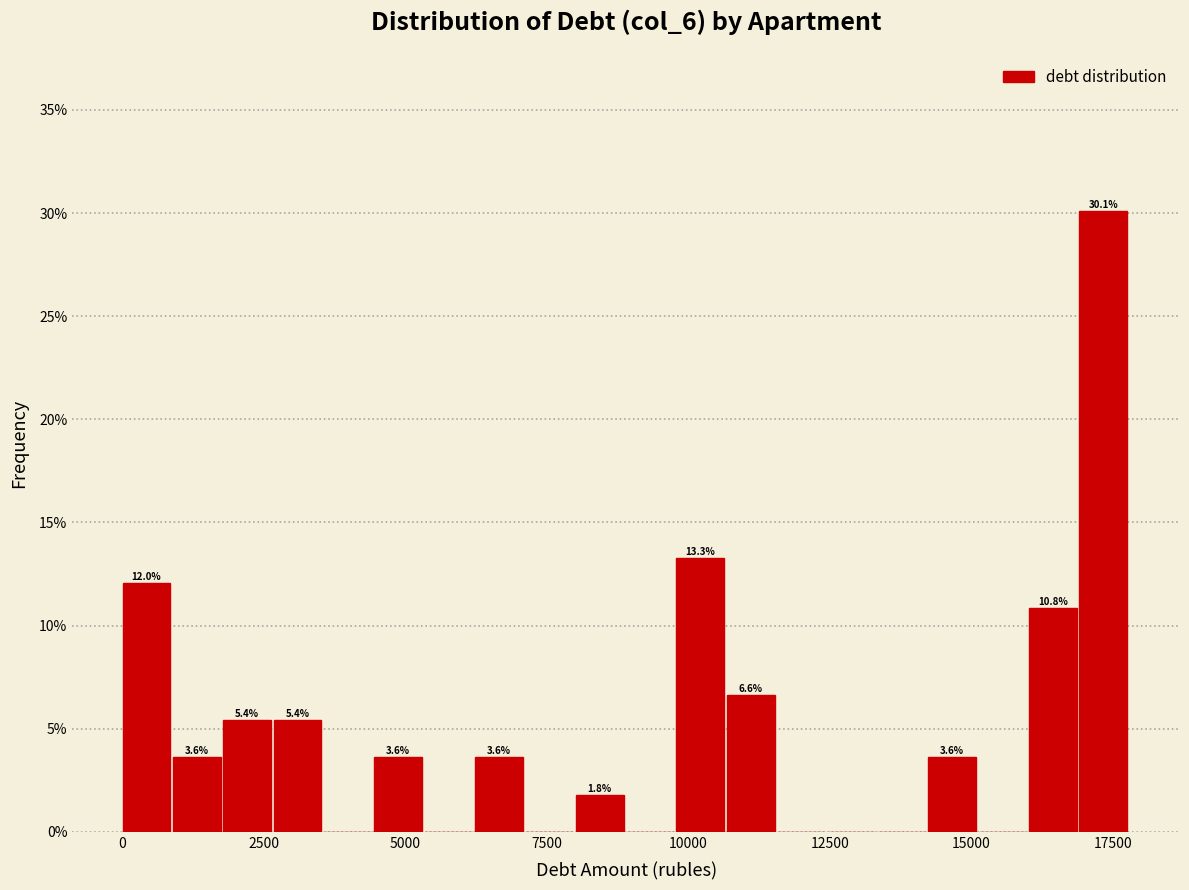

Around what value on the x-axis is the tallest bar? Give the approximate position of its centre, as read against the axis.

17500